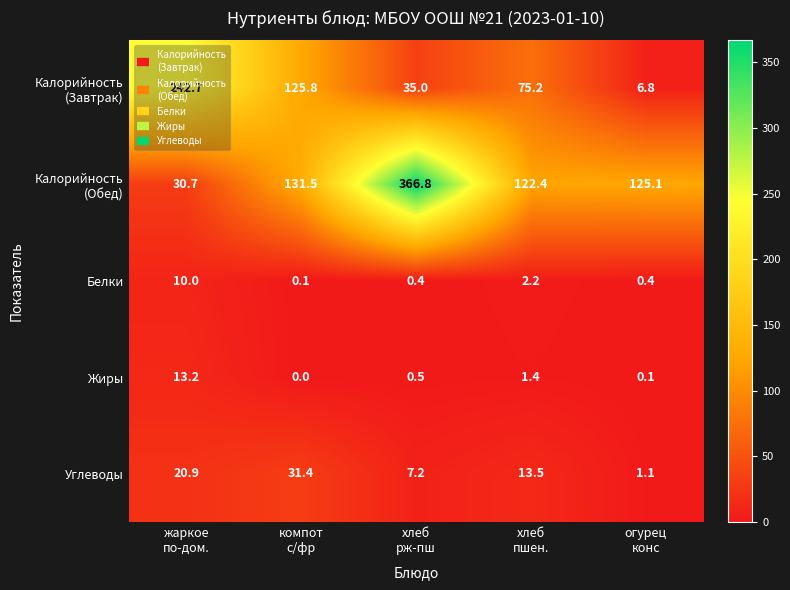

What is the difference between the maximum and second lowest values in the Углеводы series?

24.2